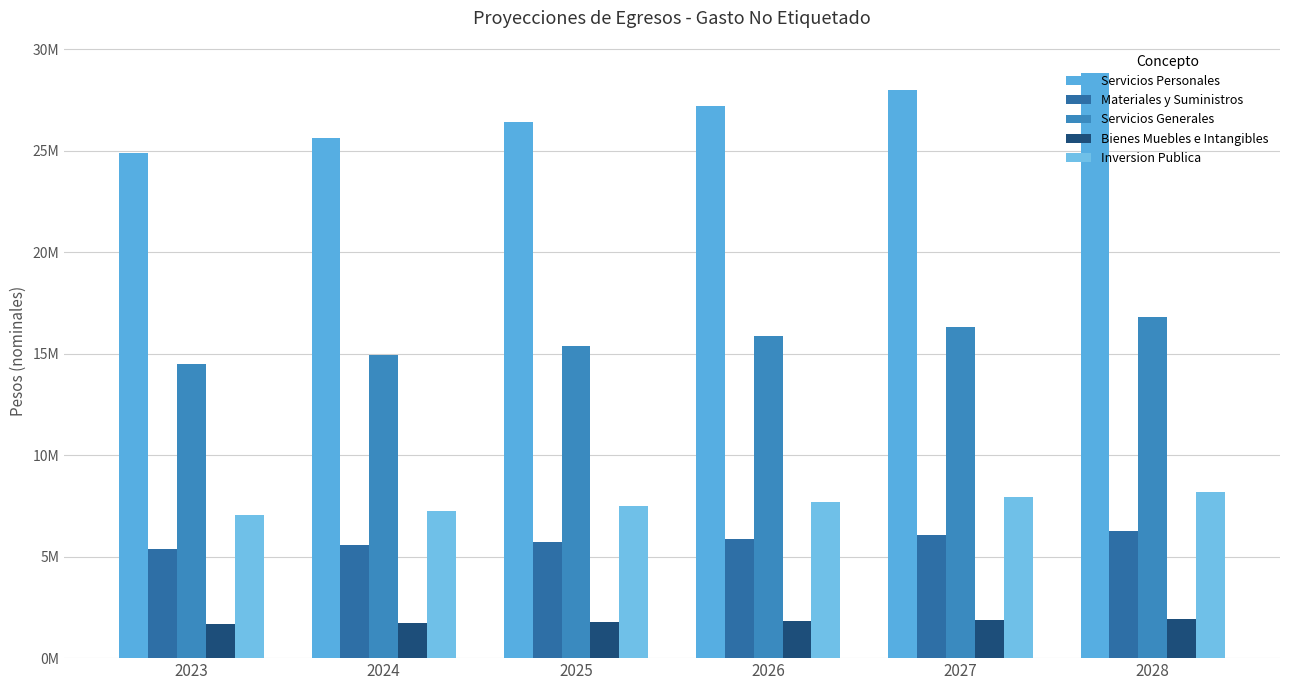

Reading right to left, what are all the values shown in this chart?

Servicios Personales: 28839899.3	27999902.2	27184371.1	26392593.3	25623877.0	24877550.4
Materiales y Suministros: 6248297.4	6066308.2	5889619.6	5718077.3	5551531.3	5389836.3
Servicios Generales: 16814328.0	16324590.3	15849116.7	15387492.0	14939312.6	14504187.0
Bienes Muebles e Intangibles: 1928523.7	1872353.1	1817818.6	1764872.4	1713468.4	1663561.5
Inversion Publica: 8172882.2	7934837.1	7703725.3	7479345.0	7261500.0	7050000.0